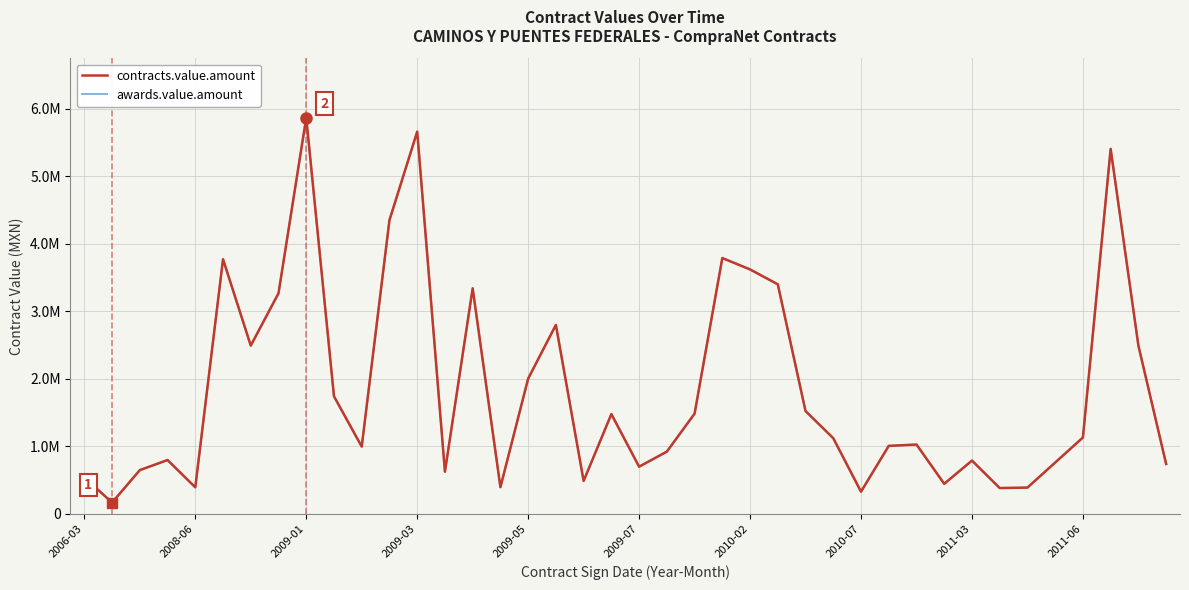

Where is contracts.value.amount nearest to the value 3017151?

17